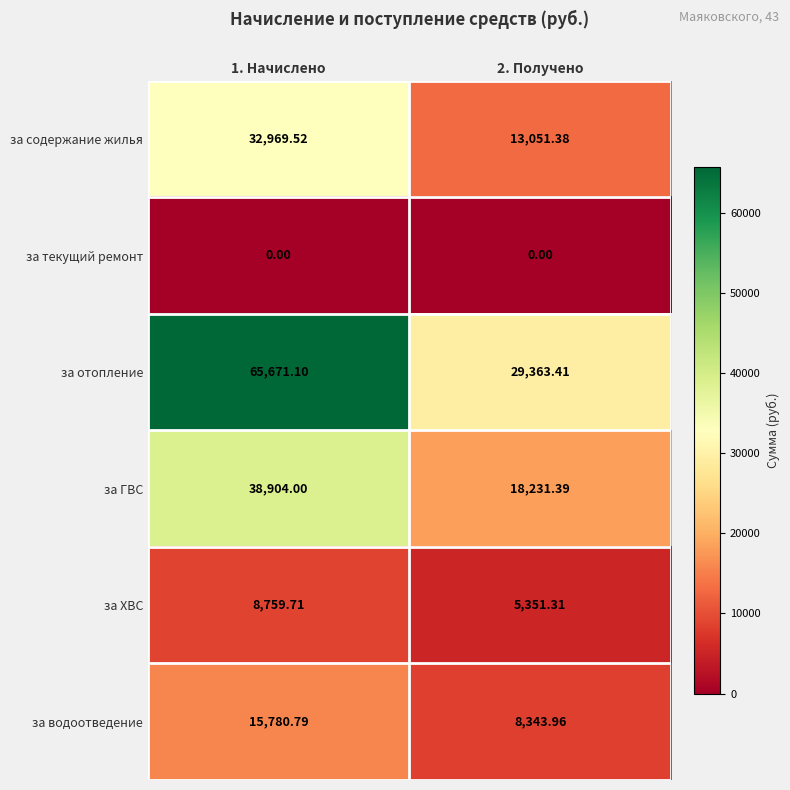

How many values in the за ГВС series are below 38904?

1